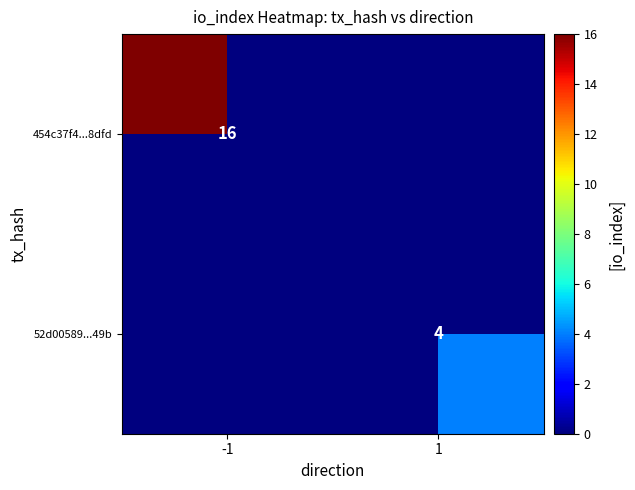

True or false: 52d00589...49b has a value of 1 at 1.

False